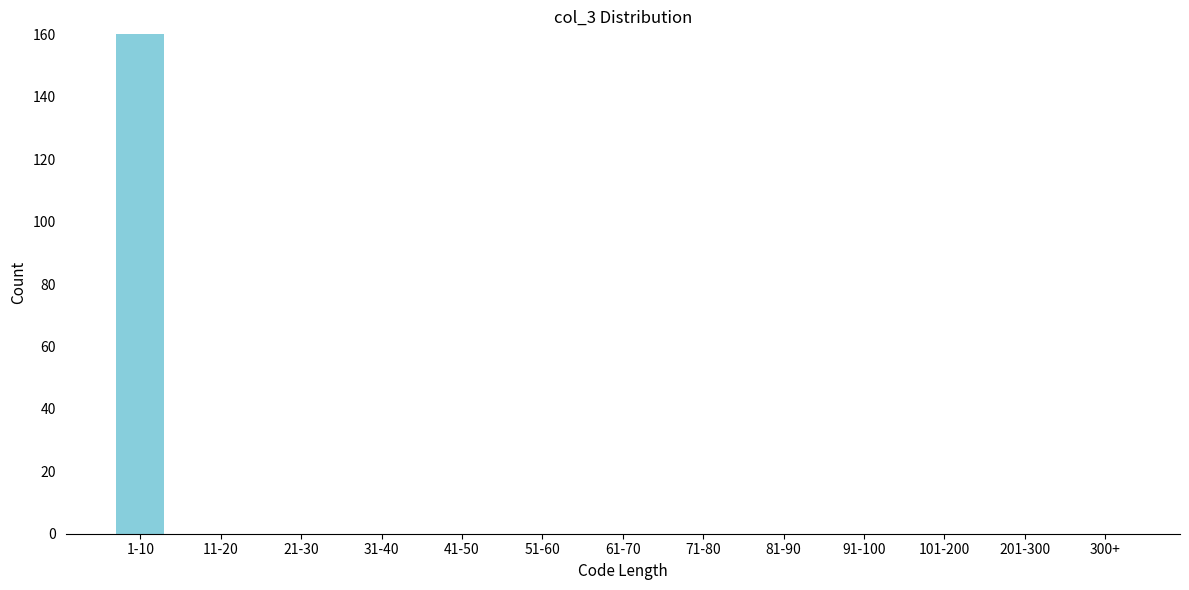

Reading left to right, extract all data points from this chart.

1-10=160	11-20=0	21-30=0	31-40=0	41-50=0	51-60=0	61-70=0	71-80=0	81-90=0	91-100=0	101-200=0	201-300=0	300+=0